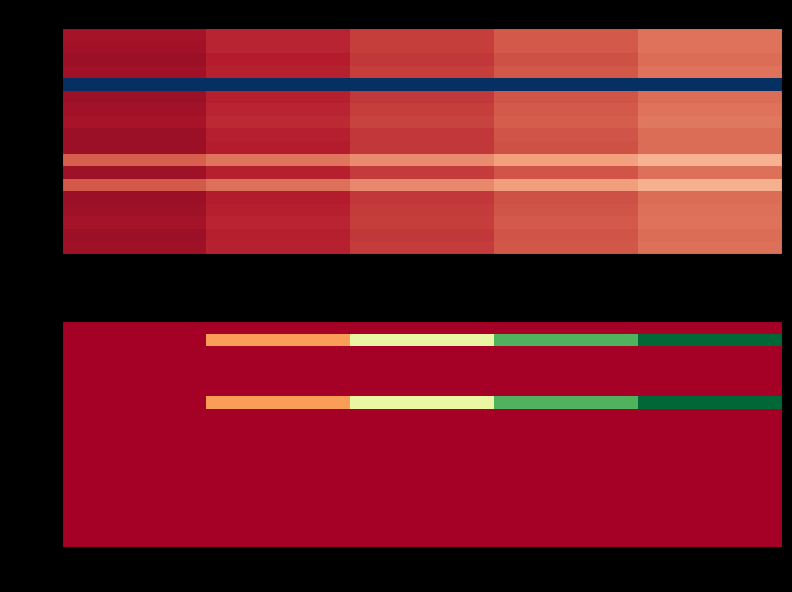

Count the number of categories in the chart.

5